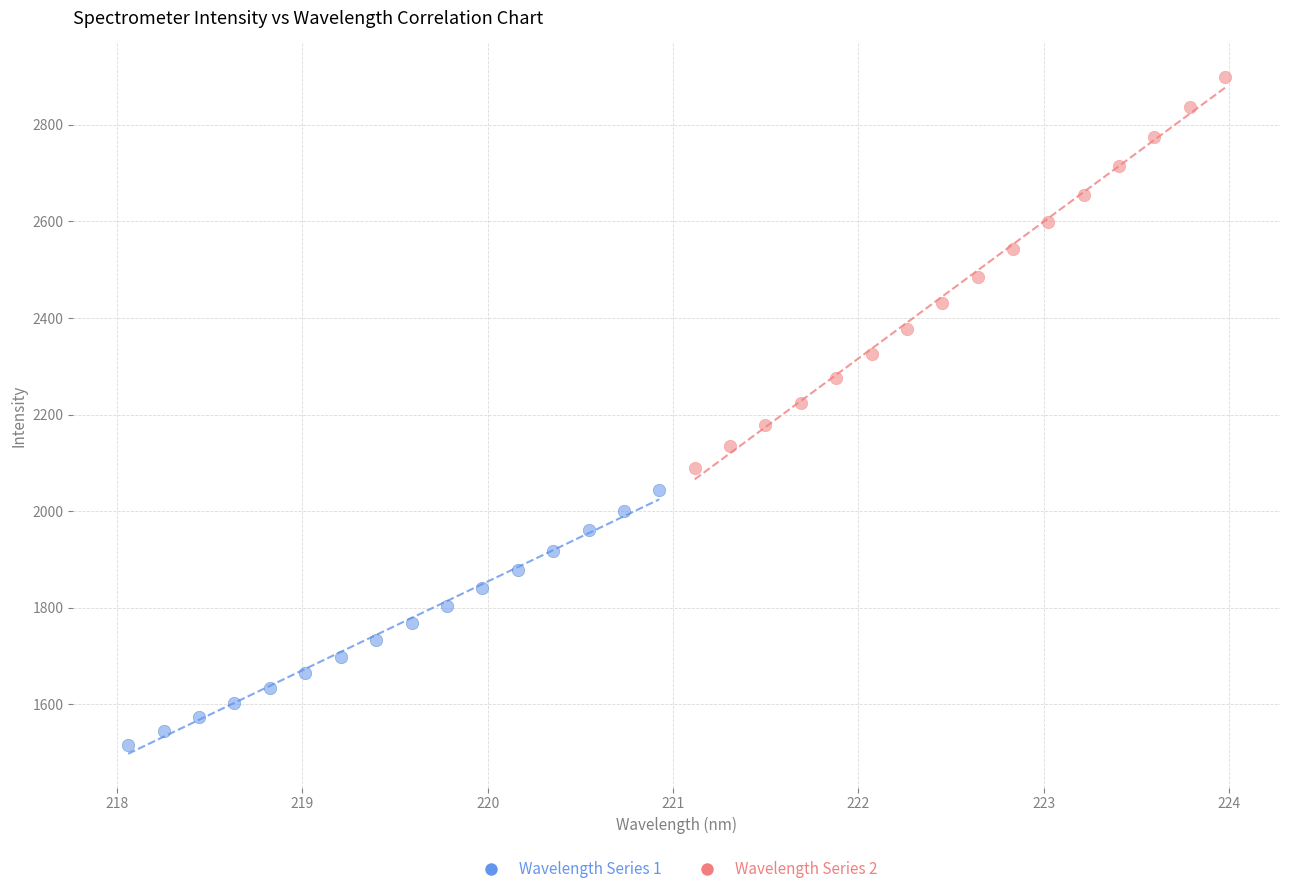

Which series has the widest spread of Y values?

Wavelength Series 2